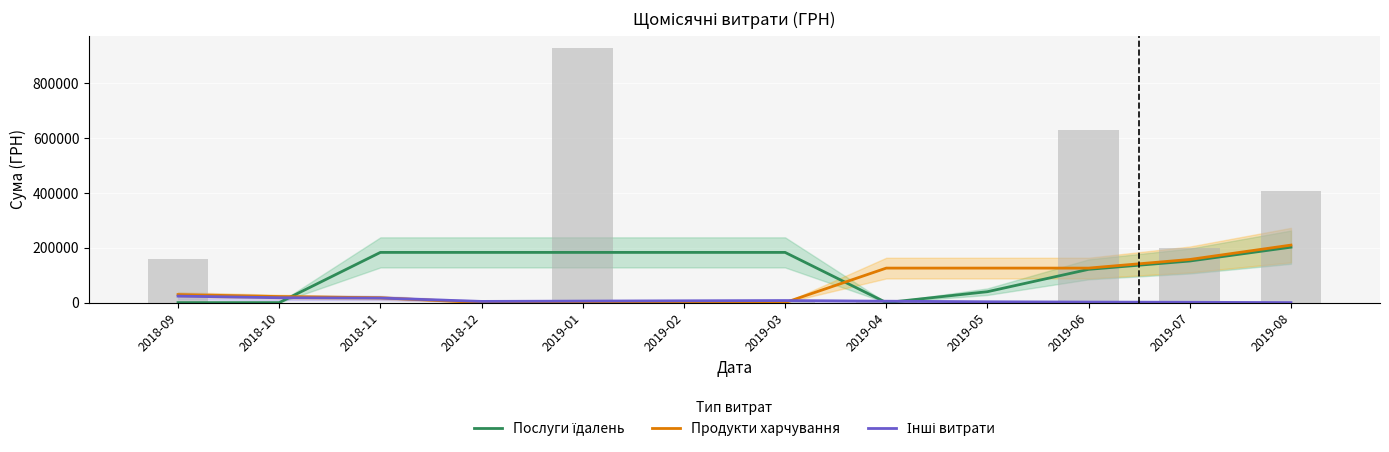

Reading right to left, transcribe all the data shown in this chart.

Послуги їдалень: 2019-08=202034.5	2019-07=151525.9	2019-06=121220.7	2019-05=39777.5	2019-04=0.0	2019-03=182947.5	2019-02=182947.5	2019-01=182947.5	2018-12=182947.5	2018-11=182947.5	2018-10=0.0	2018-09=0.0
Продукти харчування: 2019-08=209557.0	2019-07=157167.8	2019-06=125734.2	2019-05=125734.2	2019-04=125734.2	2019-03=0.0	2019-02=0.0	2019-01=0.0	2018-12=0.0	2018-11=17587.8	2018-10=21984.8	2018-09=29313.0
Інші витрати: 2019-08=0.0	2019-07=1187.3	2019-06=1929.9	2019-05=3052.5	2019-04=5127.1	2019-03=7425.5	2019-02=6475.6	2019-01=5495.6	2018-12=4373.0	2018-11=16486.6	2018-10=17735.2	2018-09=23647.0